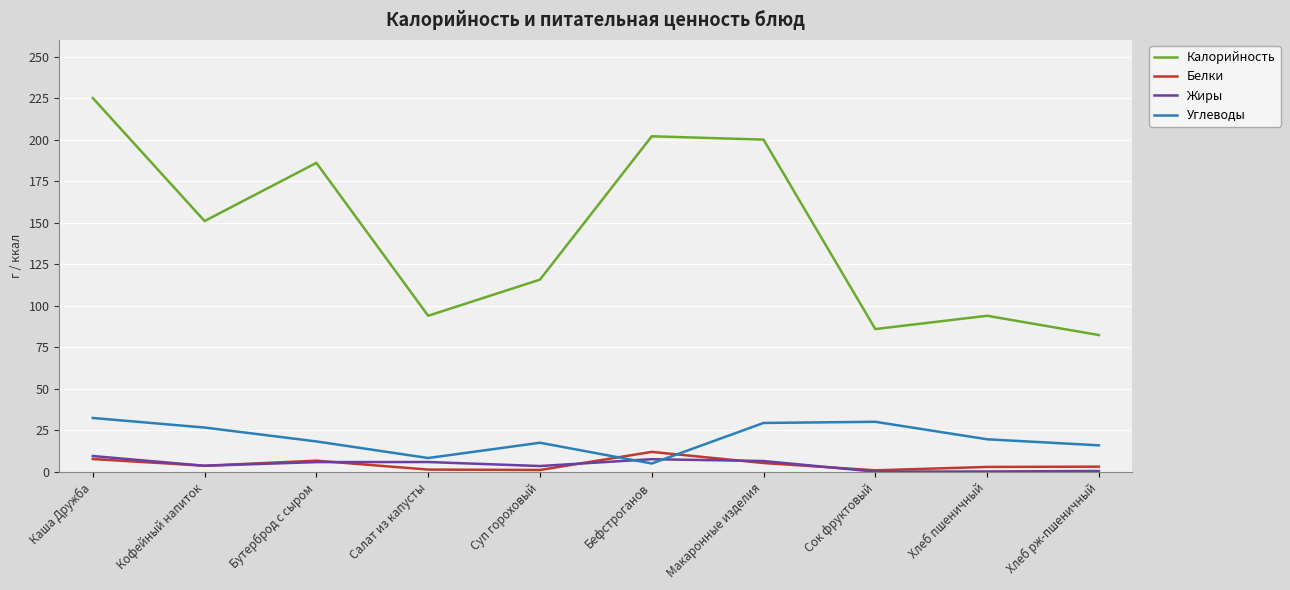

True or false: Углеводы has a value of 17.6 at Суп гороховый.

True